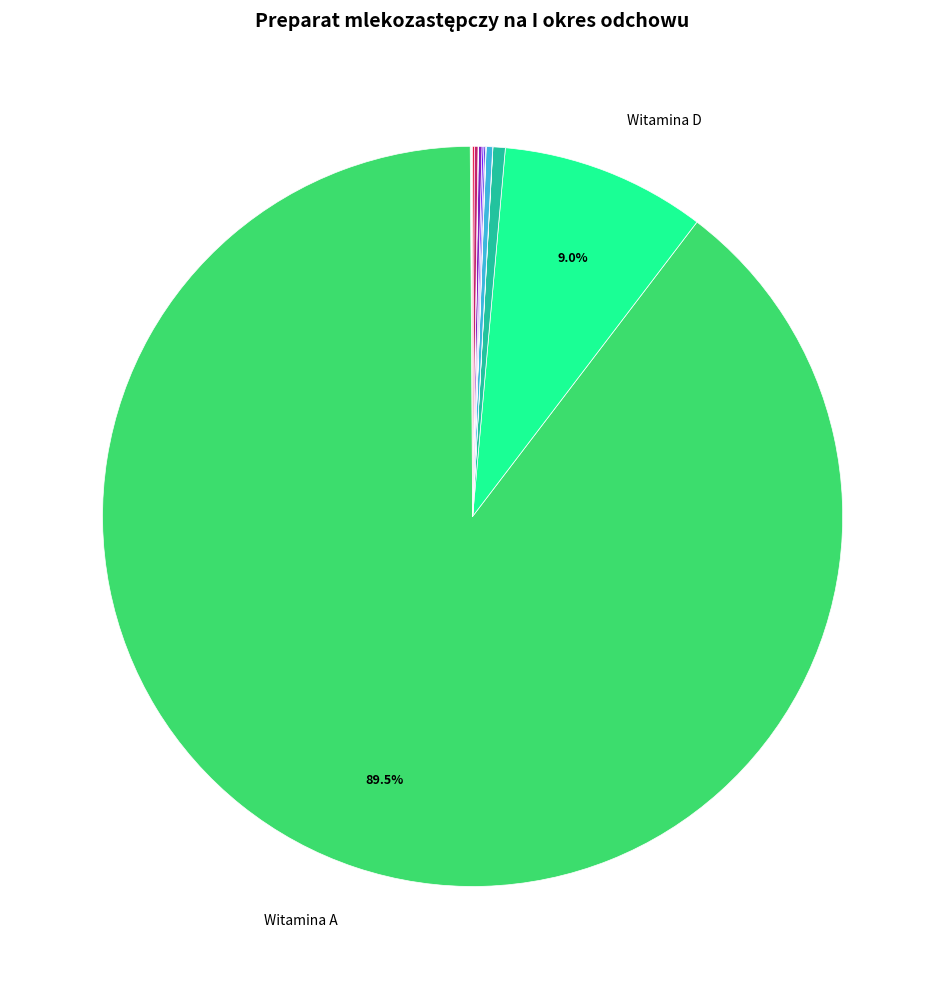

Does any single category account for the majority?

Yes